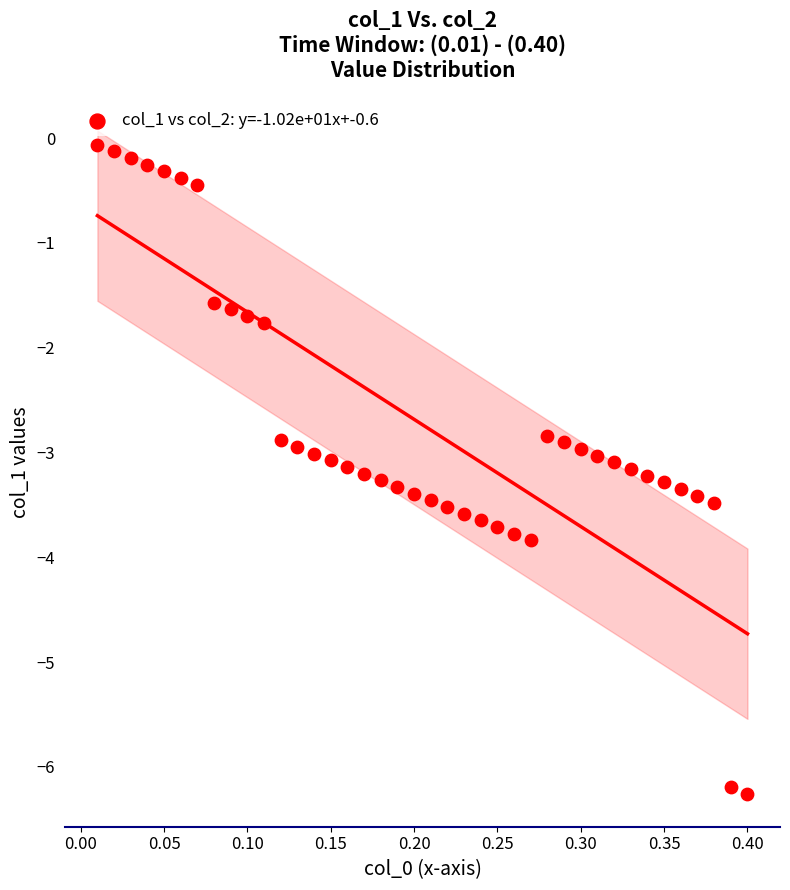

What is the range of X values (max minus min)?

0.4